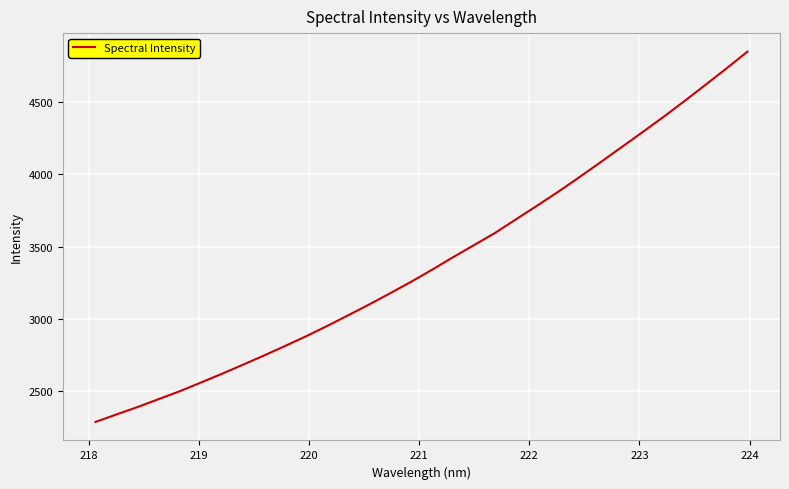

What is the maximum value shown in the chart?

4848.3